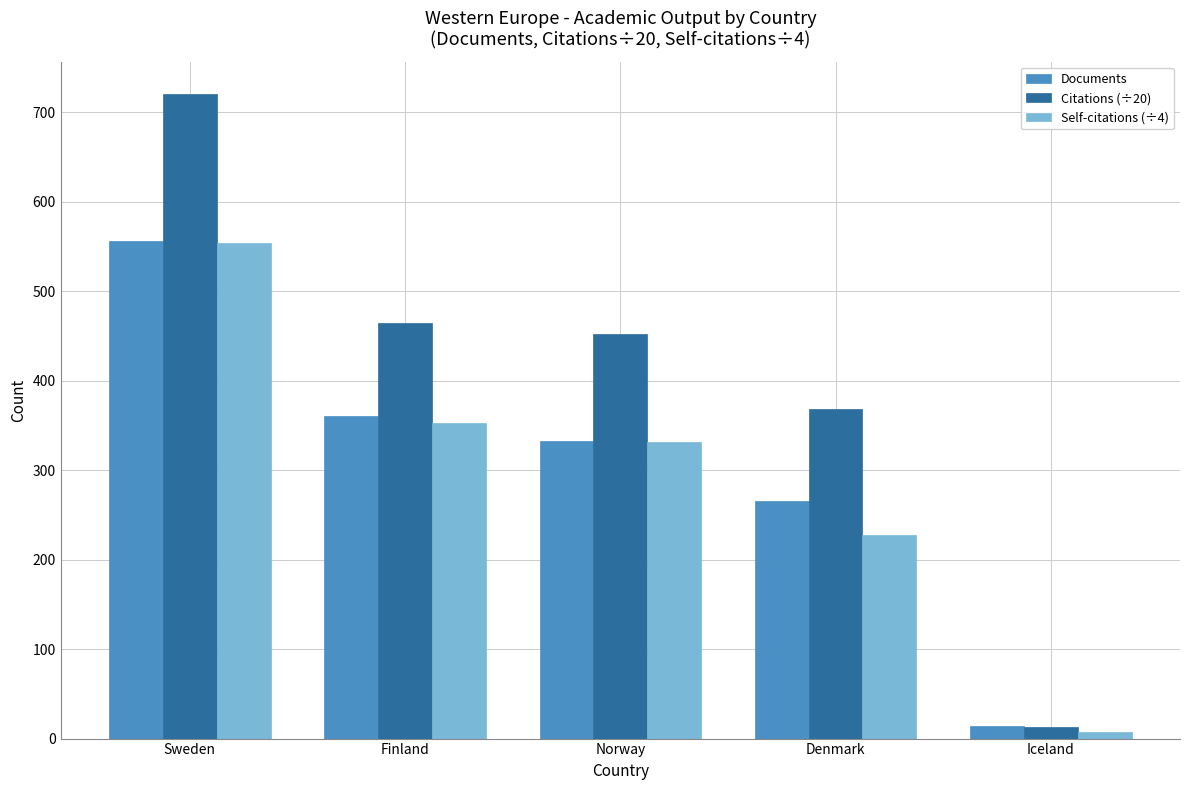

What is the sum of all Self-citations (÷4) values?

1472.0